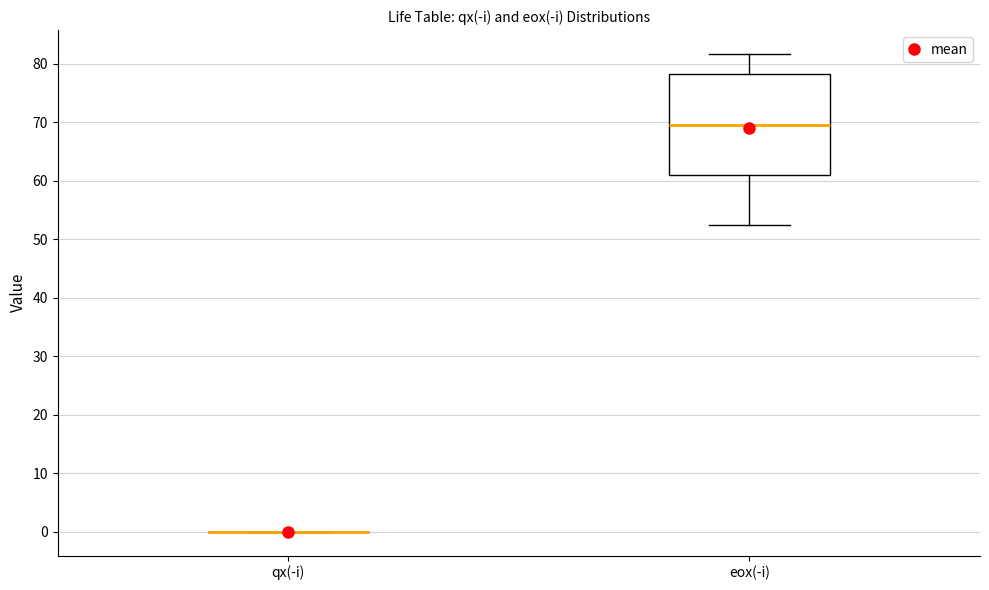

Where does the median line of the box for eox(-i) sit on the y-axis? The values are not printed on the chart, so give them approximately, as read against the axis.

69